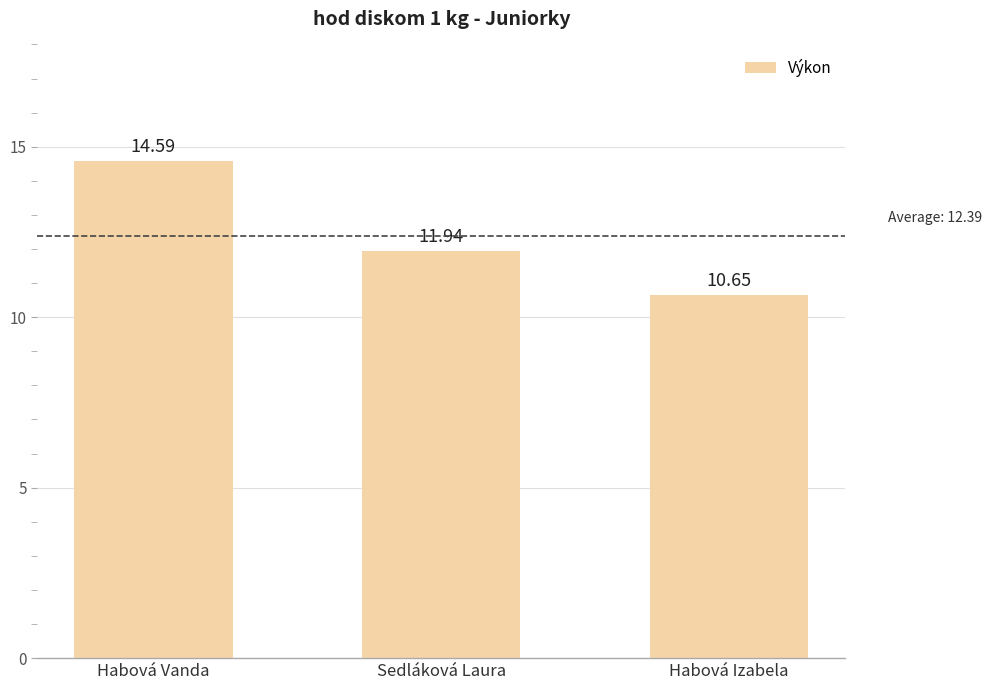

Rank the categories by value from highest to lowest.

Habová Vanda, Sedláková Laura, Habová Izabela